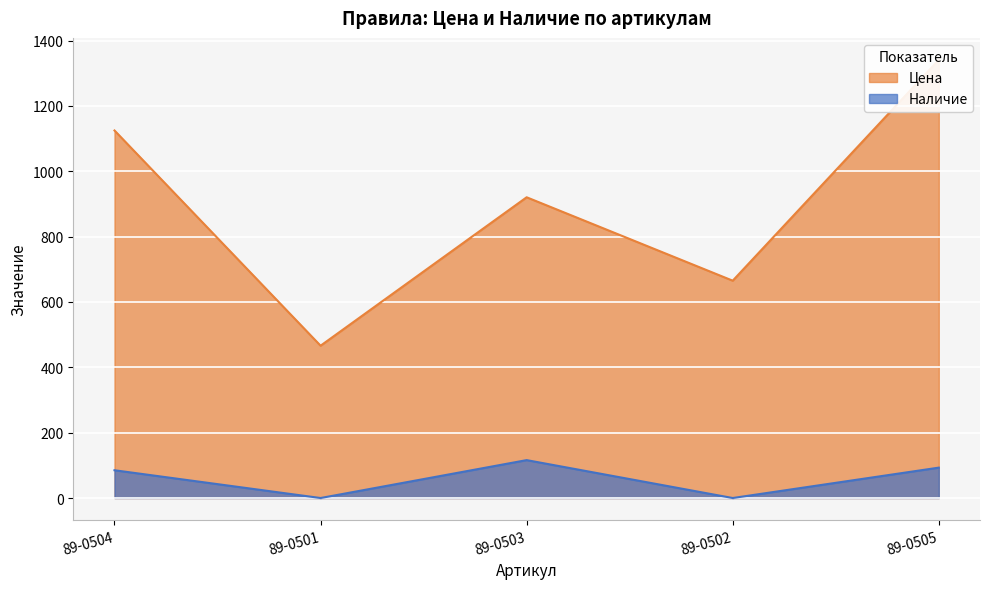

Rank the series by their average value, from highest to lowest.

Цена, Наличие